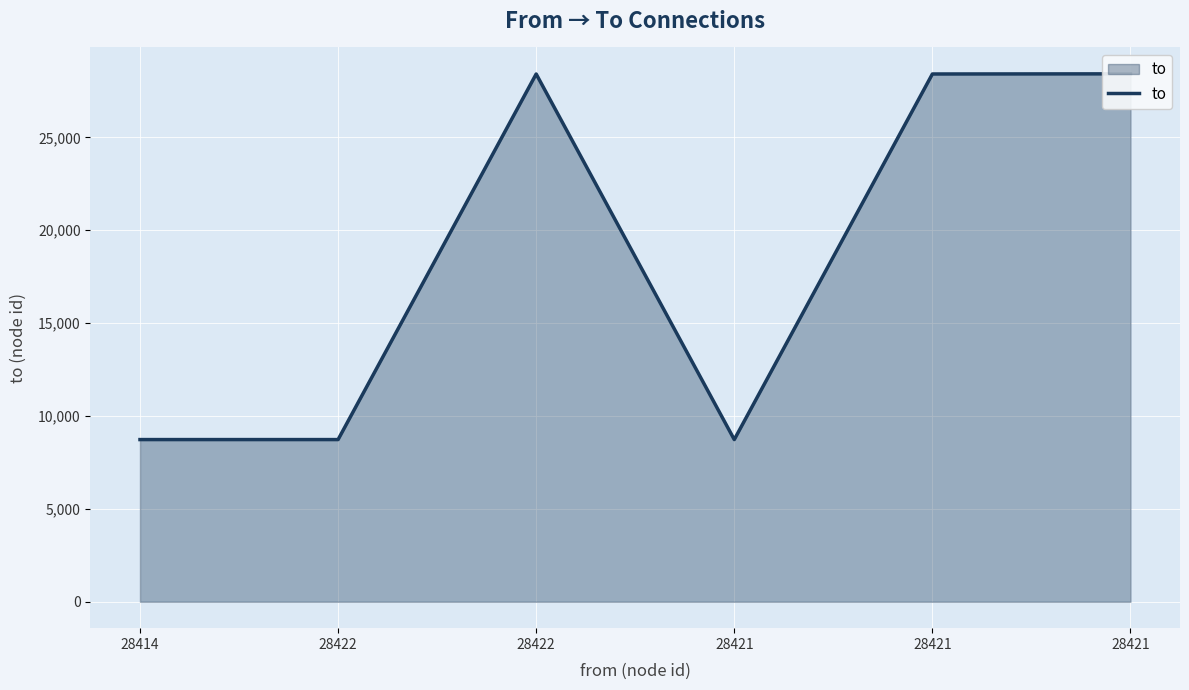

What is the value of the 4th point from the left?

8732